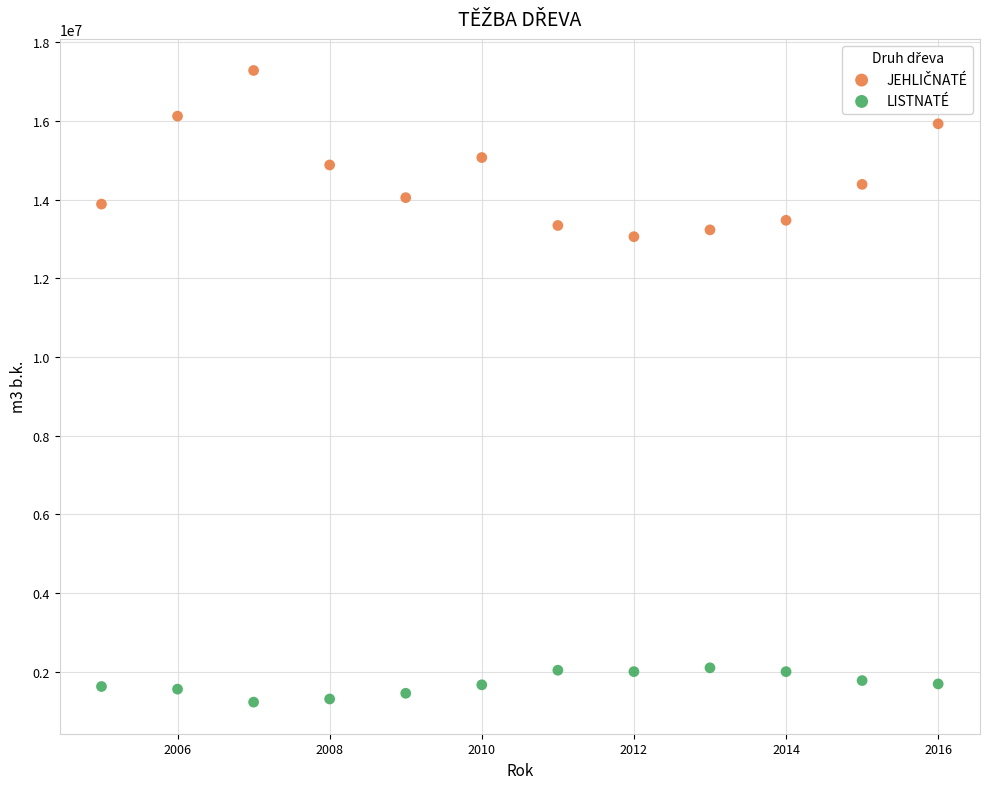

Which series contains the lowest Y value?

LISTNATÉ